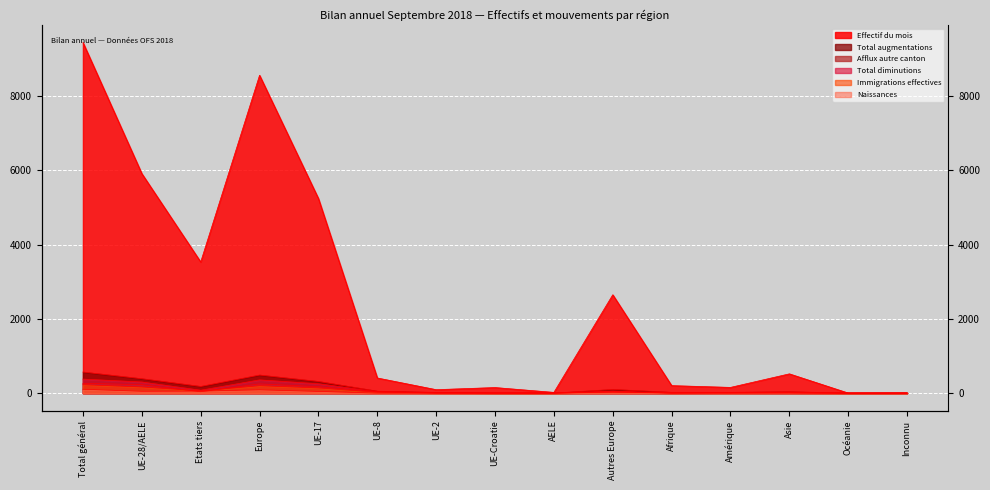

At which label does Total diminutions first exceed 10?

Total général